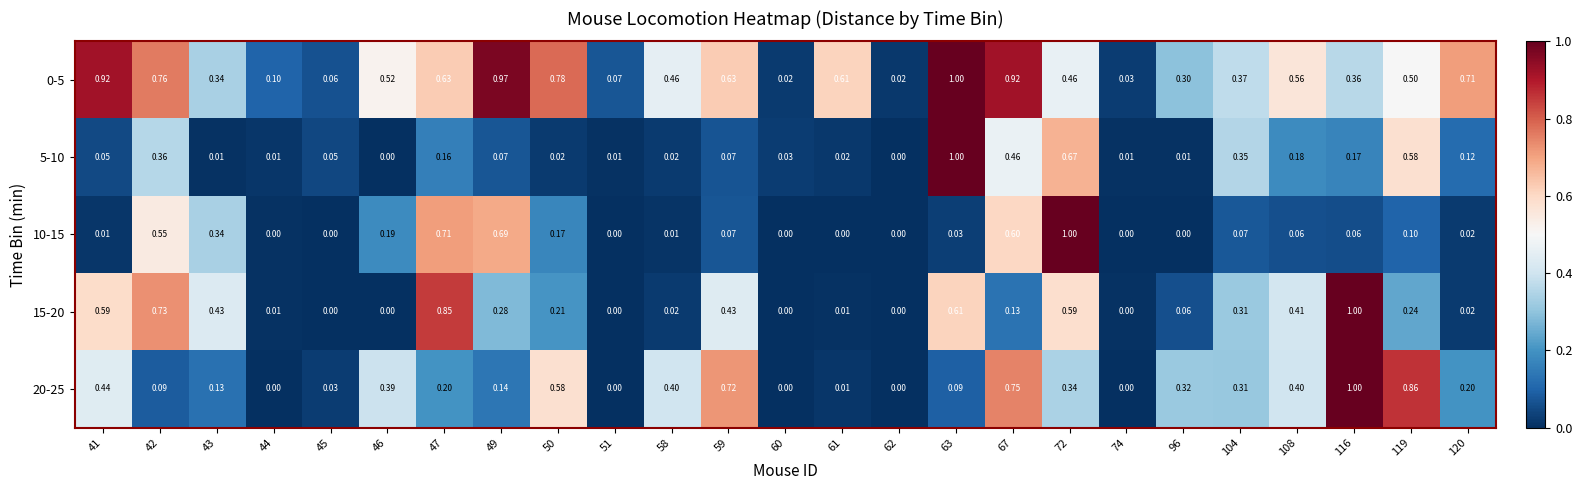

Count the number of data series in this chart.

5